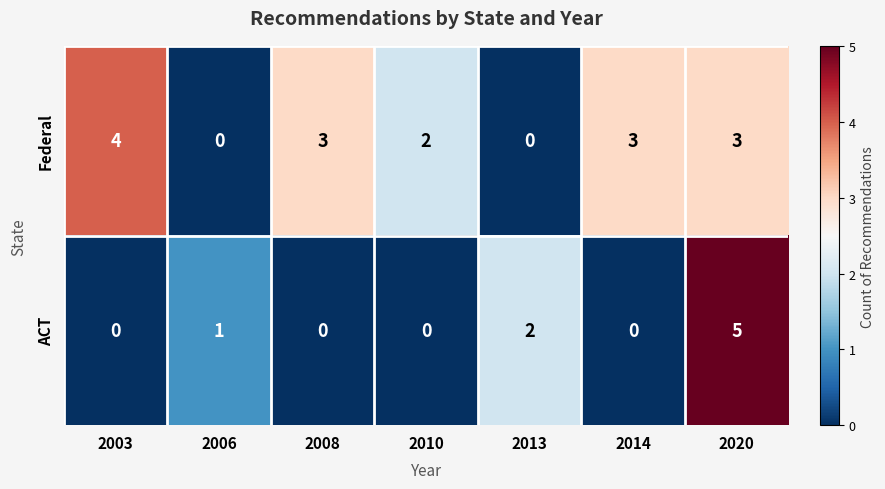

What is the maximum value shown in the chart?

5